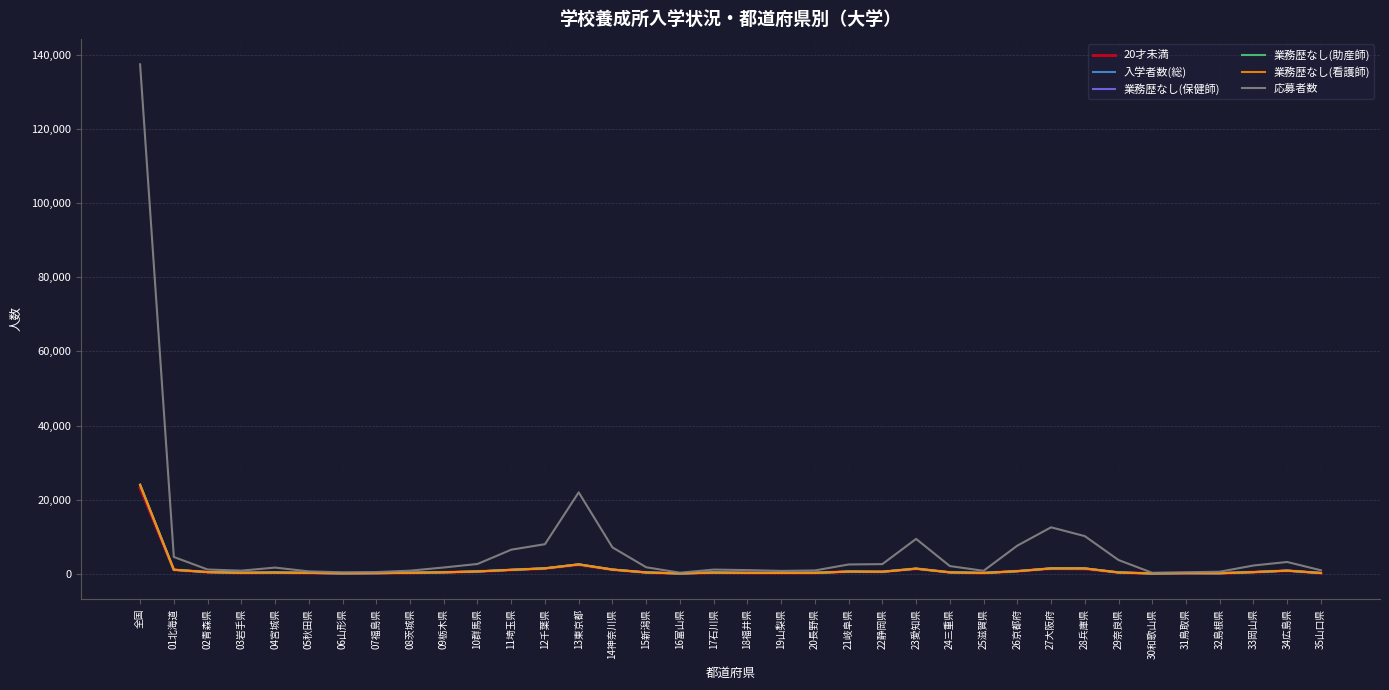

Reading right to left, list all the values displayed in this chart.

20才未満: 196	830	435	146	160	80	351	1307	1388	687	217	381	1364	539	588	243	223	242	319	79	348	1091	2426	1425	1025	611	397	260	166	121	226	328	255	445	1047	23160
入学者数(総): 202	846	453	146	170	81	357	1448	1453	705	224	389	1387	547	599	250	231	245	324	80	360	1135	2537	1467	1067	624	400	265	170	123	238	339	264	453	1088	24007
業務歴なし(保健師): 202	846	453	146	170	81	357	1448	1453	705	224	389	1387	547	599	250	231	245	324	80	360	1135	2537	1467	1067	624	400	265	170	123	238	339	264	453	1088	24007
業務歴なし(助産師): 202	846	453	146	170	81	357	1448	1453	705	224	389	1387	547	599	250	231	245	324	80	360	1135	2537	1467	1067	624	400	265	170	123	238	339	264	453	1088	24007
業務歴なし(看護師): 202	846	453	146	170	81	357	1448	1453	705	224	389	1387	547	599	250	231	245	324	80	360	1135	2537	1467	1067	624	400	265	170	123	238	339	264	453	1088	24006
応募者数: 939	3185	2234	559	412	264	3708	10162	12537	7585	806	2083	9408	2605	2513	897	778	988	1129	285	1762	7121	21960	7989	6497	2644	1700	836	460	403	646	1671	844	1152	4531	137438